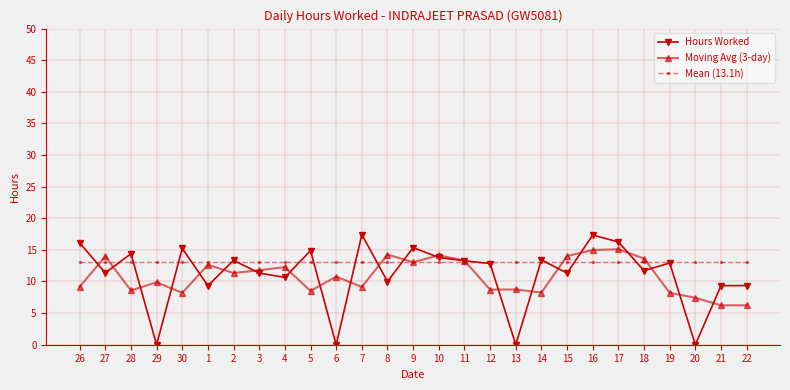

Is the value of Moving Avg (3-day) at 15 greater than the value of Mean (13.1h) at 15?

Yes